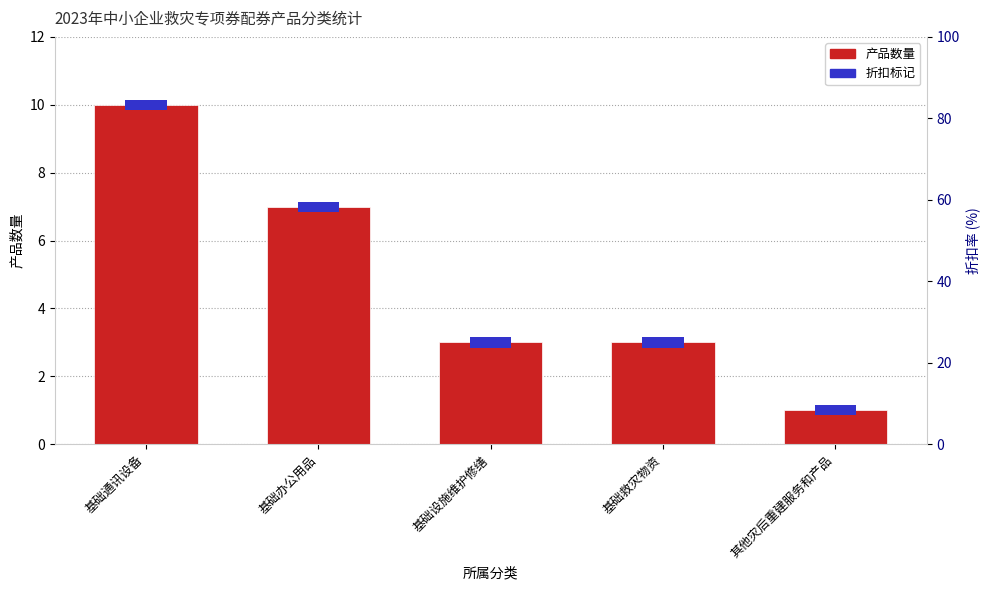

List the labels in order of value, smallest first.

其他灾后重建服务和产品, 基础设施维护修缮, 基础救灾物资, 基础办公用品, 基础通讯设备